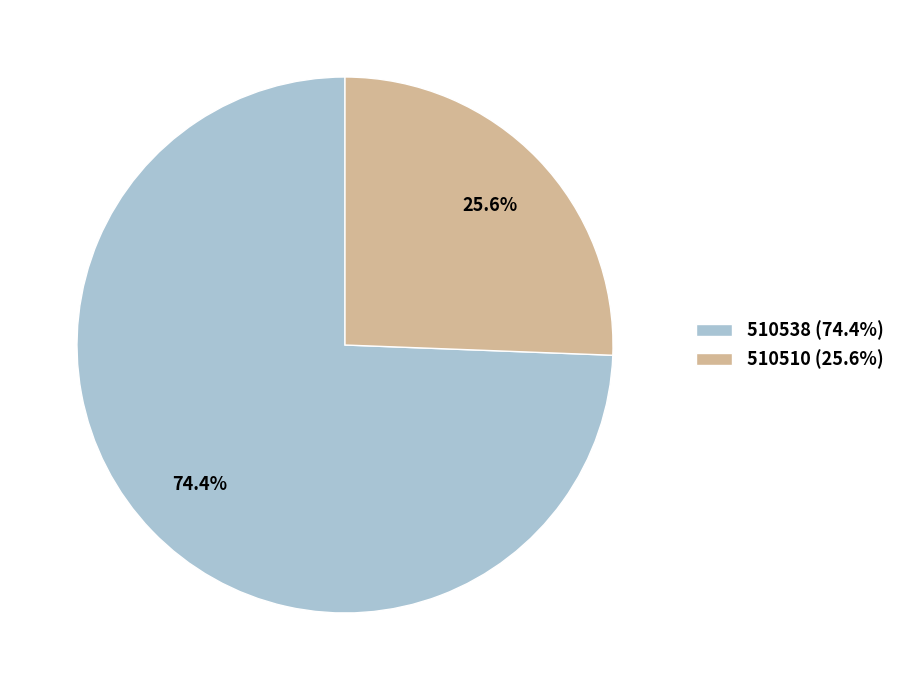

Which slice is the smallest?

510510